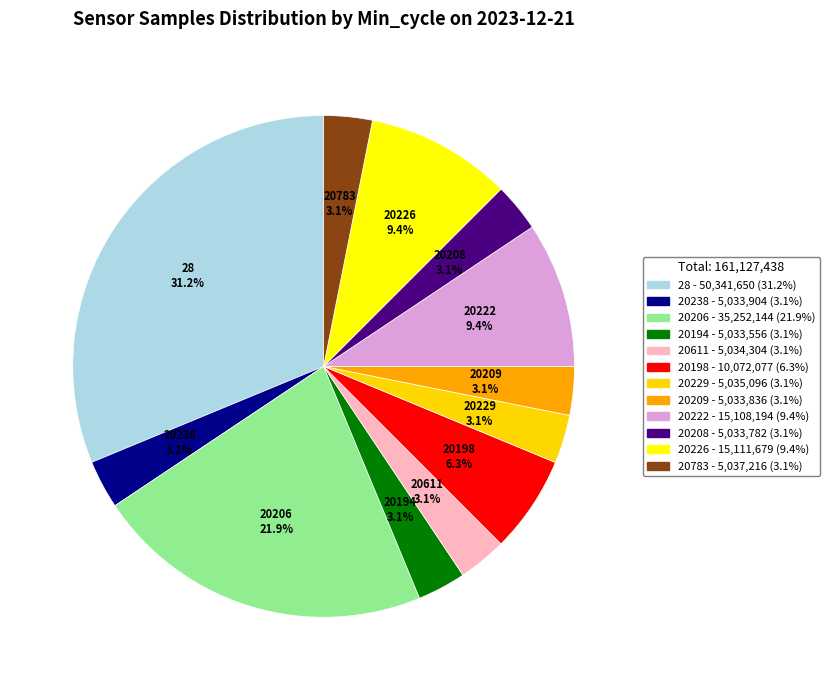

What is the ratio of the value at 20229 to the value at 20194?

1.0